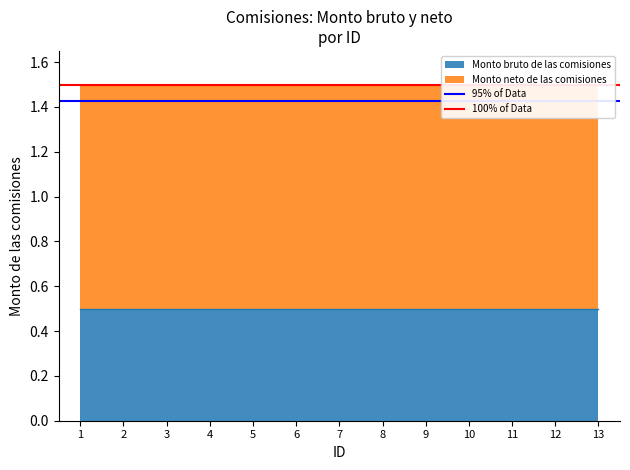

Is it true that 95% of Data equals 0.9 at 1?

False